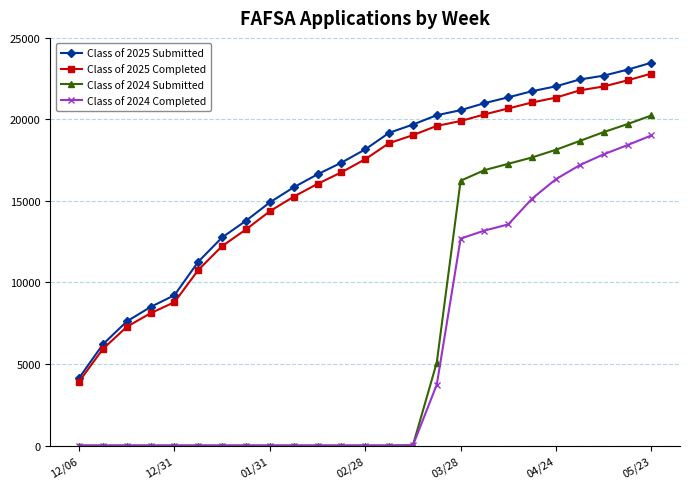

True or false: Class of 2025 Submitted and Class of 2024 Completed cross at least once.

False